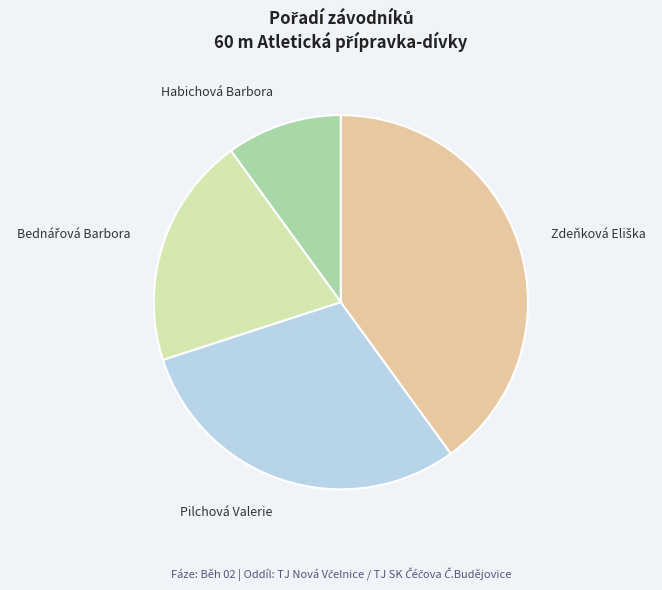

Does any single category account for the majority?

No